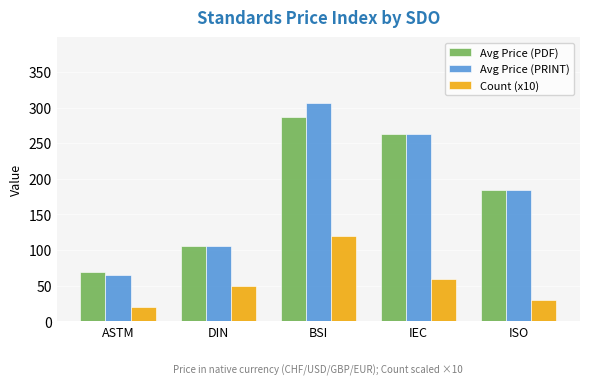

Is the value of Avg Price (PDF) at IEC greater than the value of Count (x10) at ISO?

Yes